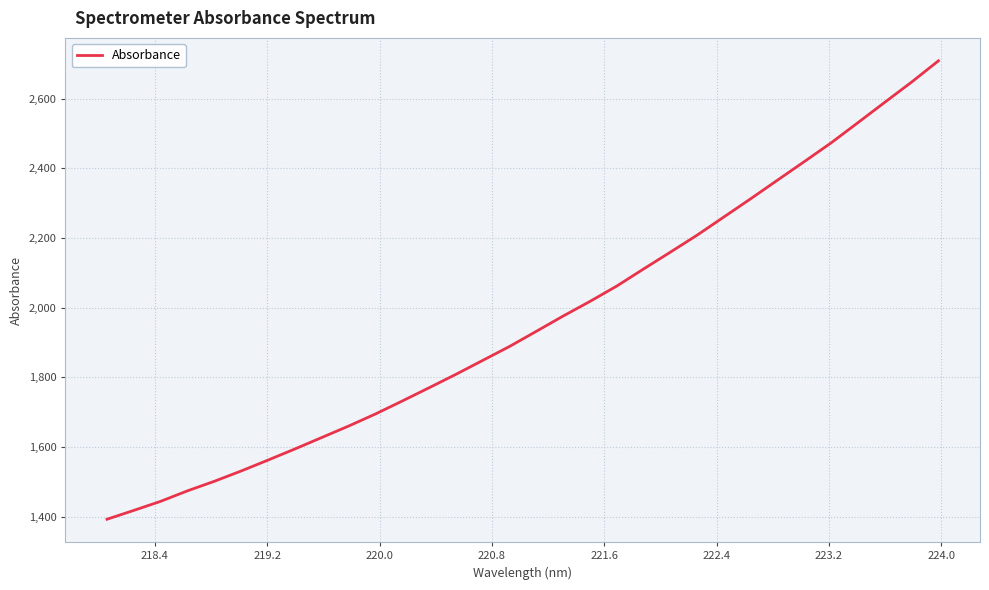

What is the maximum value shown in the chart?

2709.1